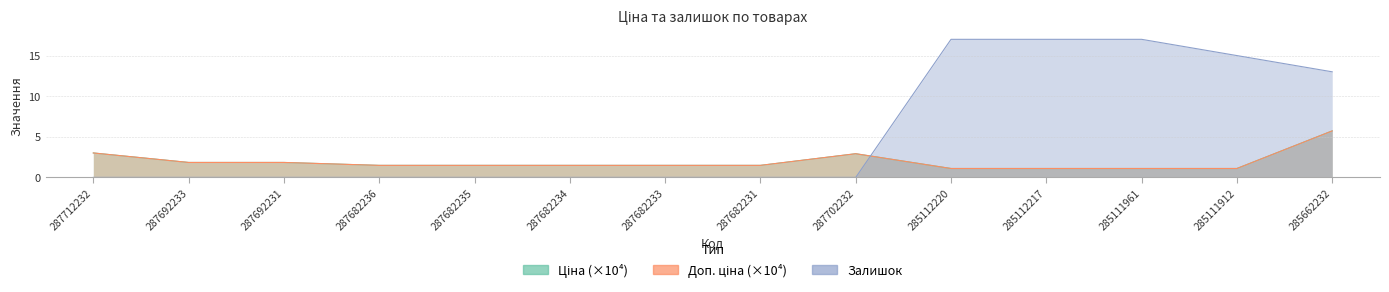

Between 287692233 and 285111961, which is larger?

287692233